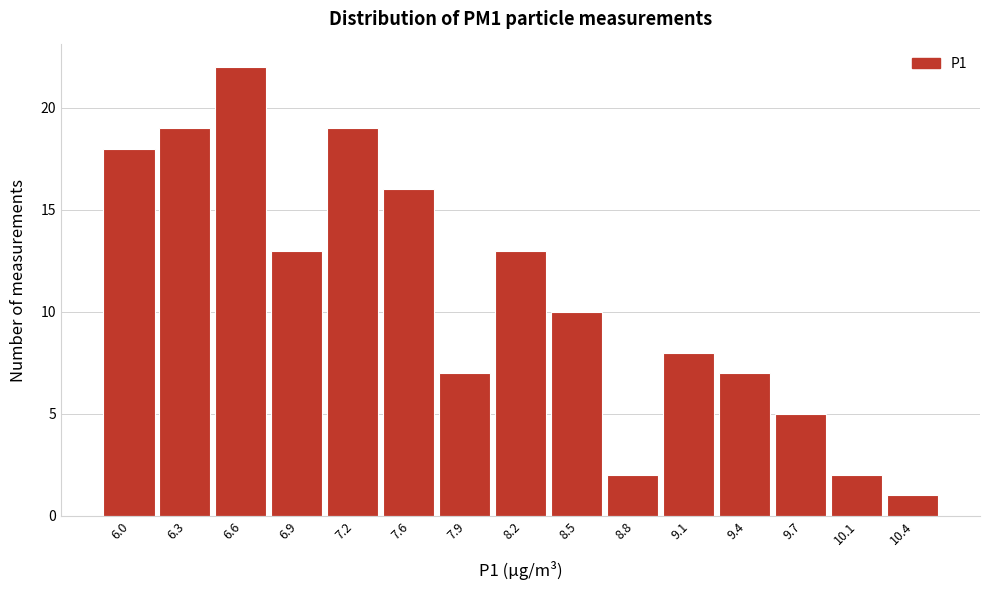

Reading left to right, transcribe all the data shown in this chart.

6.0=18	6.3=19	6.6=22	6.9=13	7.2=19	7.6=16	7.9=7	8.2=13	8.5=10	8.8=2	9.1=8	9.4=7	9.7=5	10.1=2	10.4=1